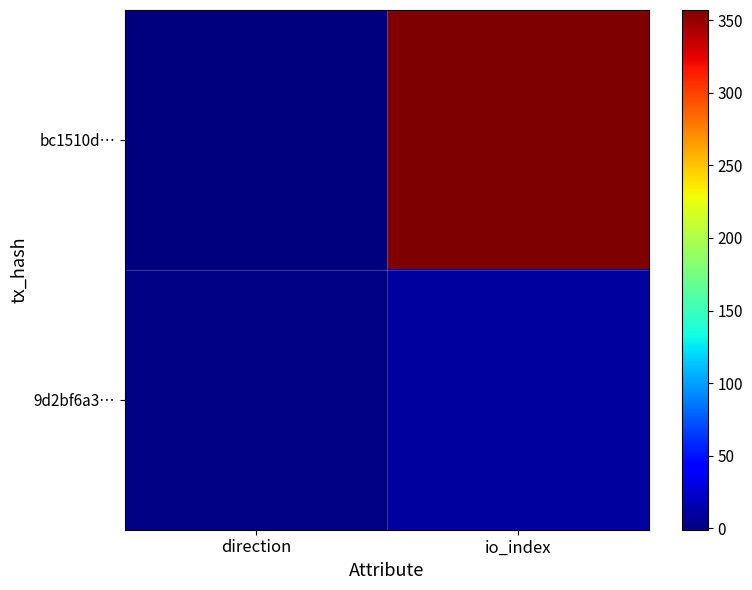

Reading left to right, extract all data points from this chart.

bc1510d…: direction=-1	io_index=357
9d2bf6a3…: direction=1	io_index=10